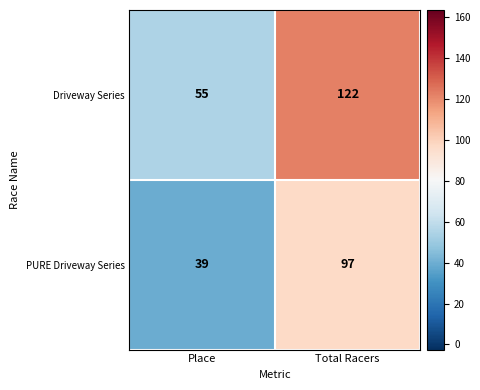

At how many categories does at least one series exceed 80?

1